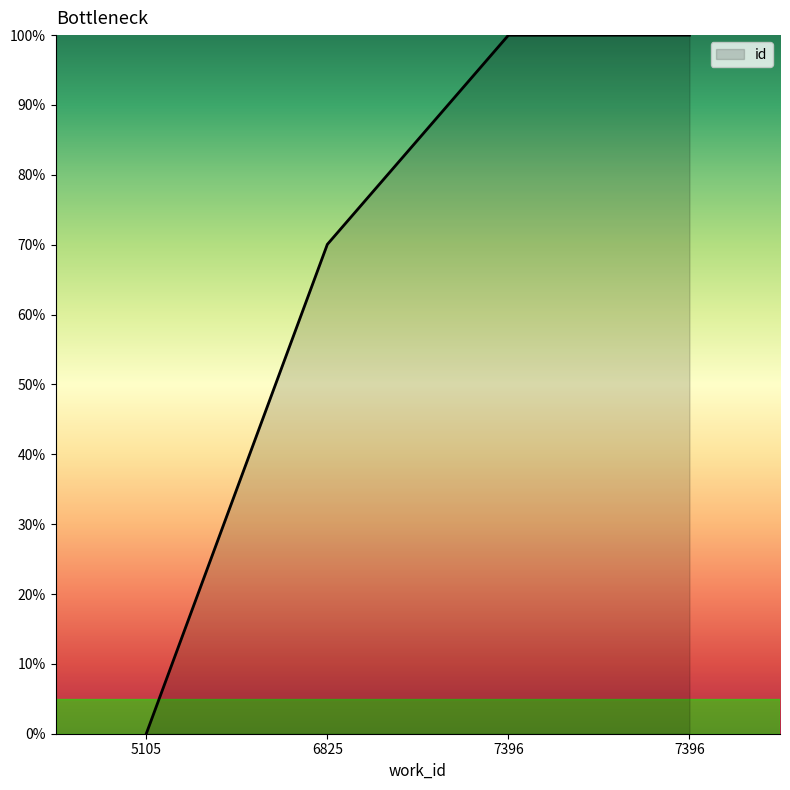

What is the average value?

67.5